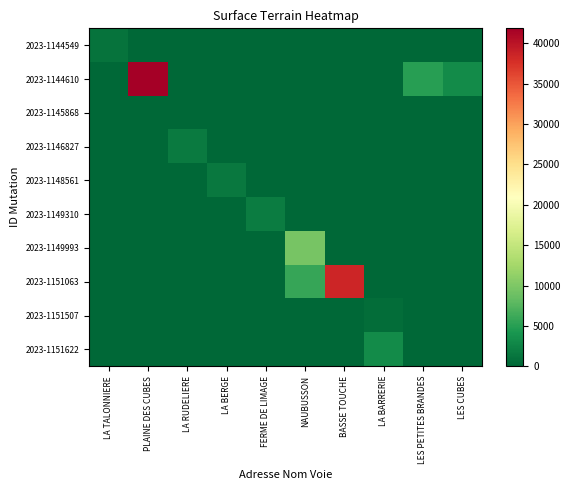

What is the total value across all series at LES PETITES BRANDES?

5020